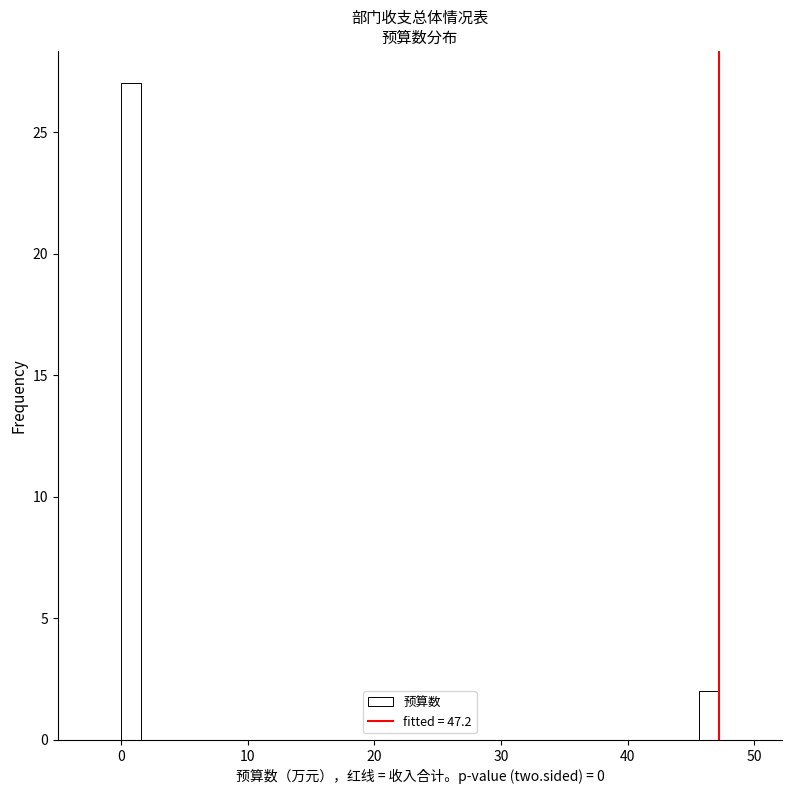

Read against the x-axis, roughly where is the centre of the tallest bar?

1